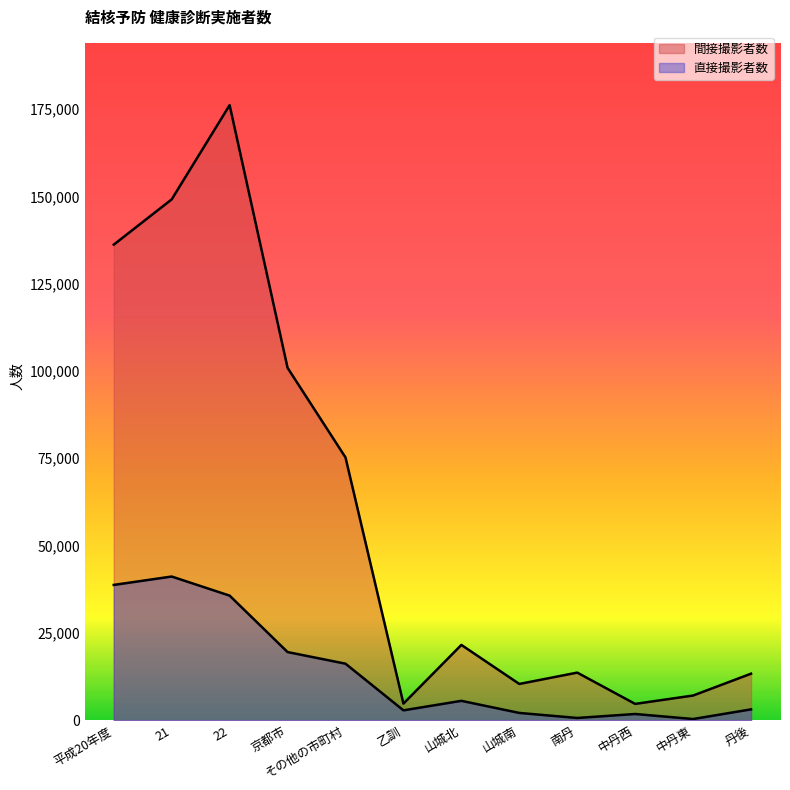

List the series in order of their overall mean, highest first.

間接撮影者数, 直接撮影者数